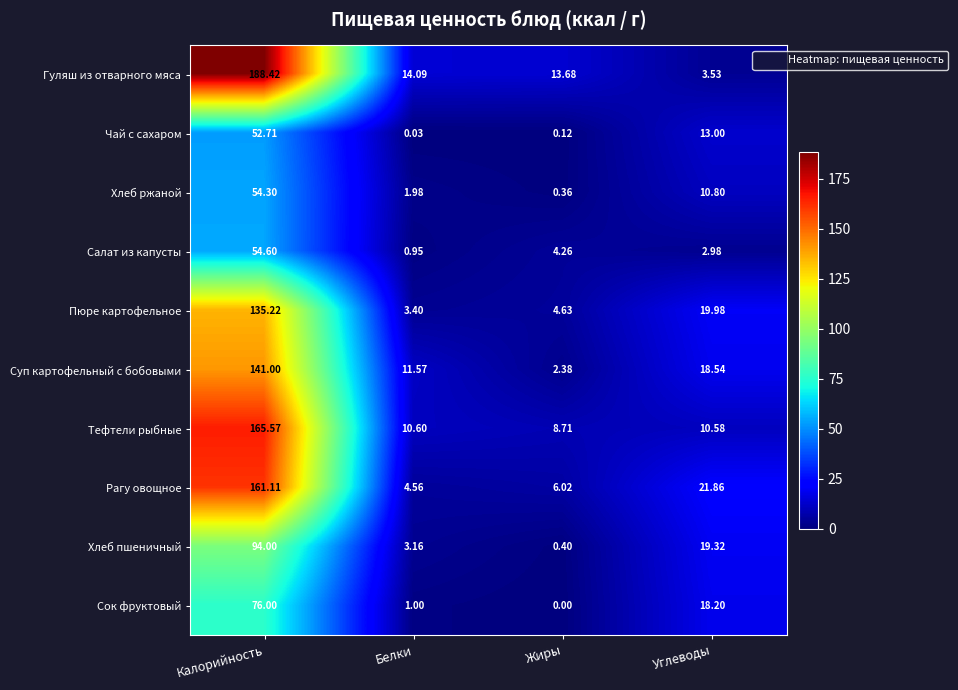

Which series has the largest range (max minus min)?

Гуляш из отварного мяса